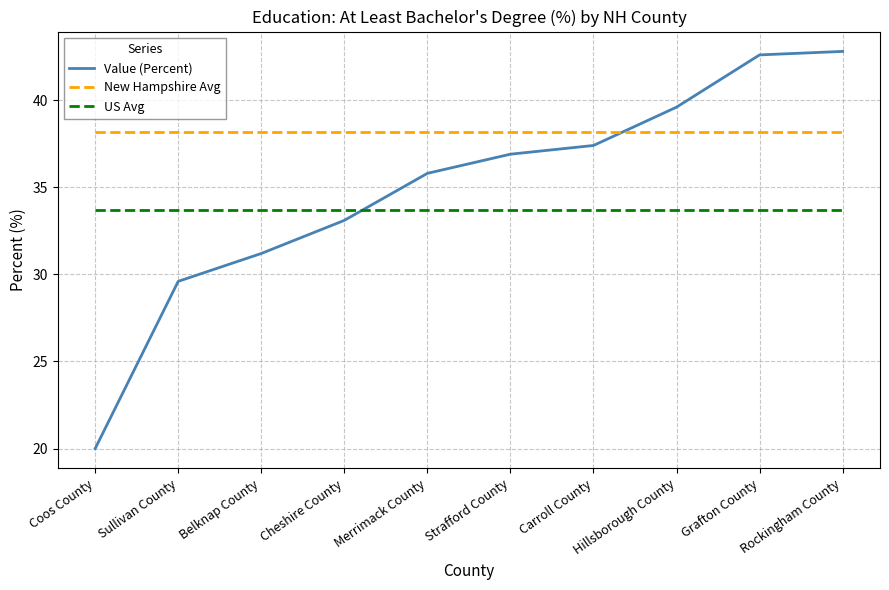

What is the minimum value shown in the chart?

20.0